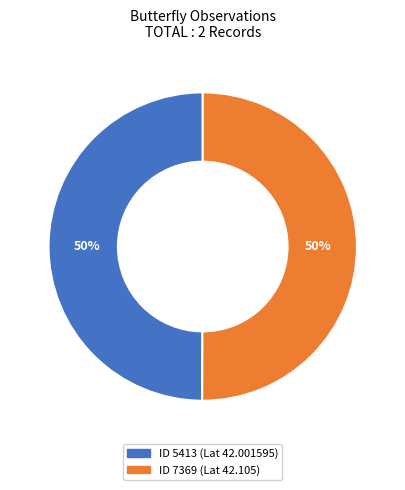

How many slices are in this pie chart?

2